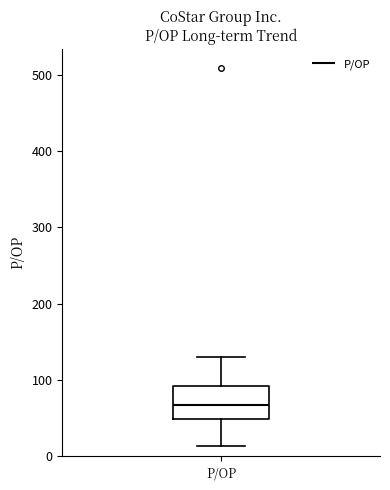

Transcribe this box plot: give where the median line is, the range the box spans, and where the two whiskers end, as read against the y-axis. The values are not printed on the chart, so give them approximately, as read against the axis.

median 70, box 50 to 90, whiskers 10 to 130